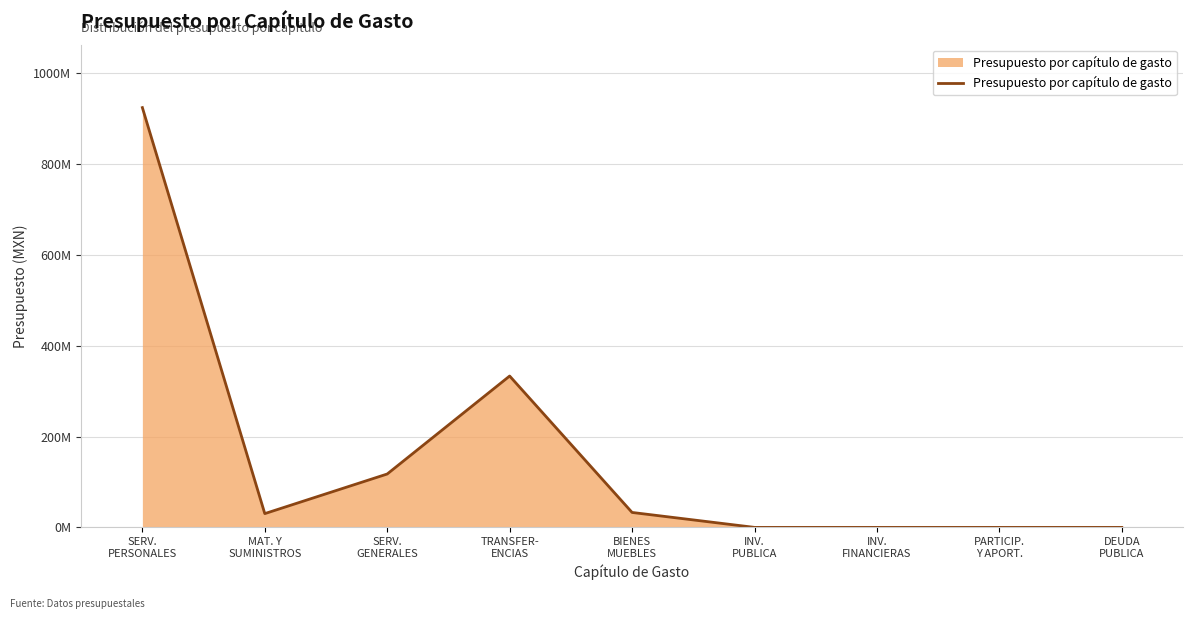

At which label is the value closest to 462081628?

TRANSFER-
ENCIAS